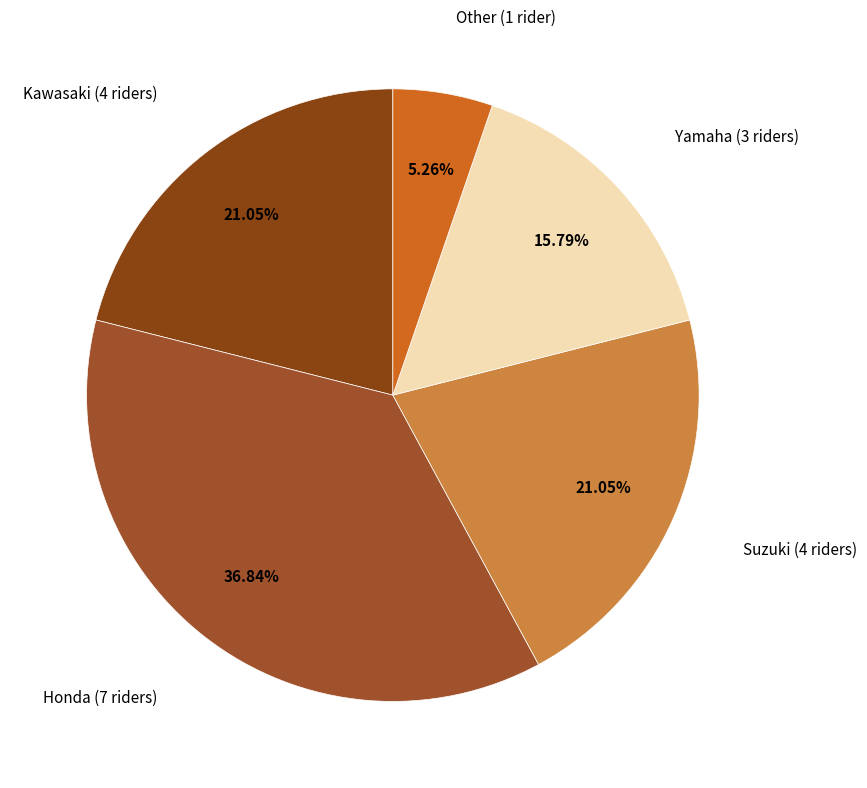

The Honda slice represents 23% of the pie. True or false?

False